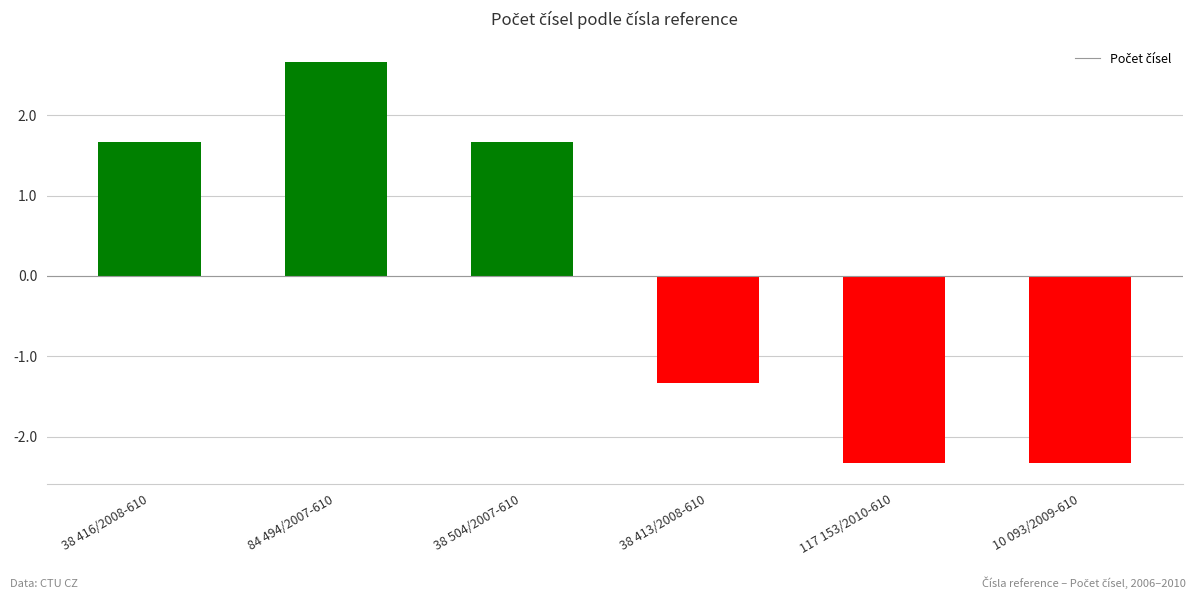

Reading right to left, list all the values displayed in this chart.

10 093/2009-610=-2.3	117 153/2010-610=-2.3	38 413/2008-610=-1.3	38 504/2007-610=1.7	84 494/2007-610=2.7	38 416/2008-610=1.7